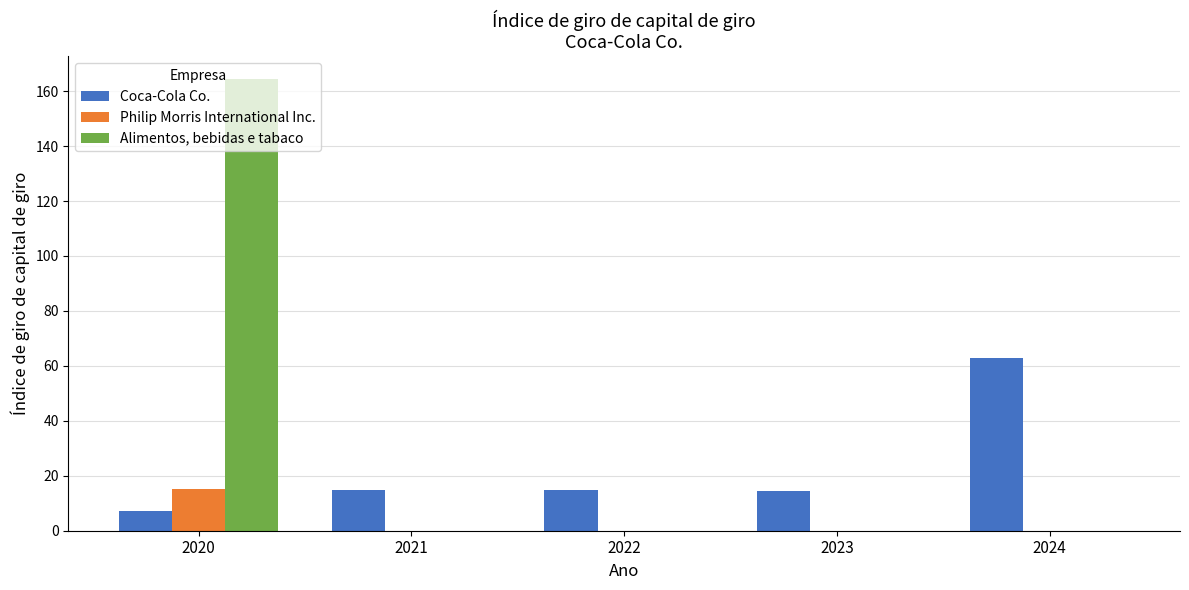

Which label corresponds to the largest value in the chart?

2020